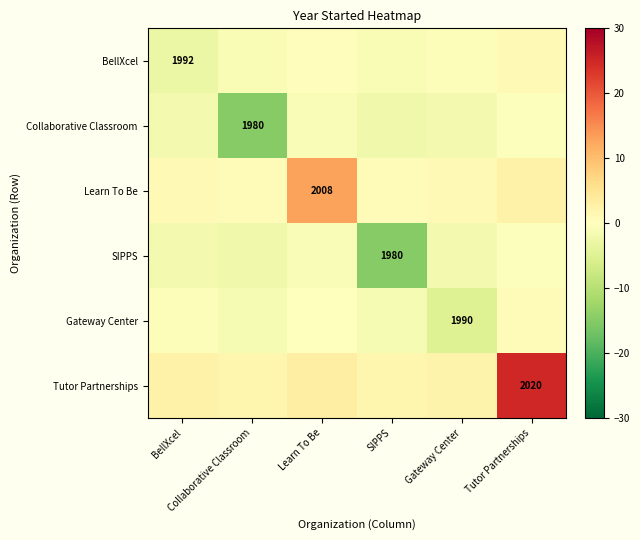

What is the approximate value of Gateway Center at Collaborative Classroom?

-1.2